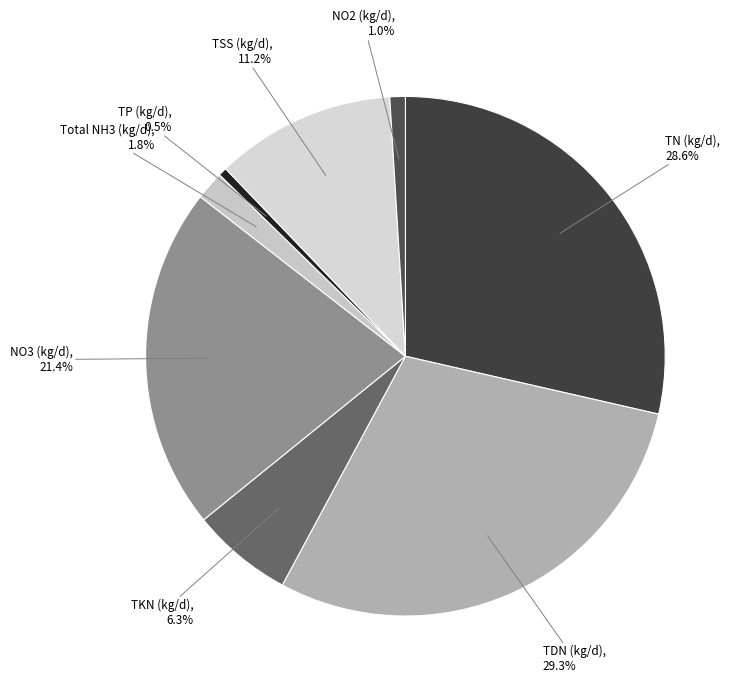

To the nearest percent, what is the combined percentage of TKN (kg/d) and NO3 (kg/d)?

28%